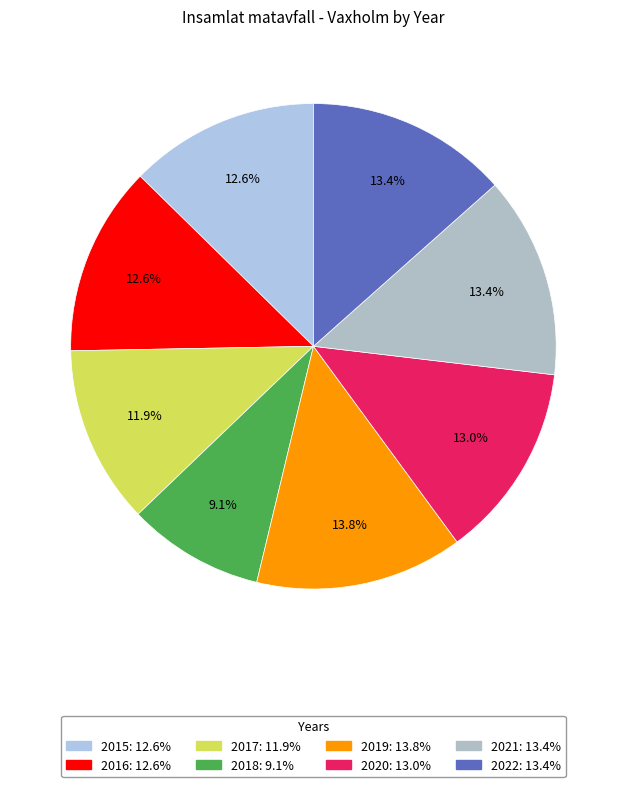

True or false: 2016 accounts for 24% of the total.

False